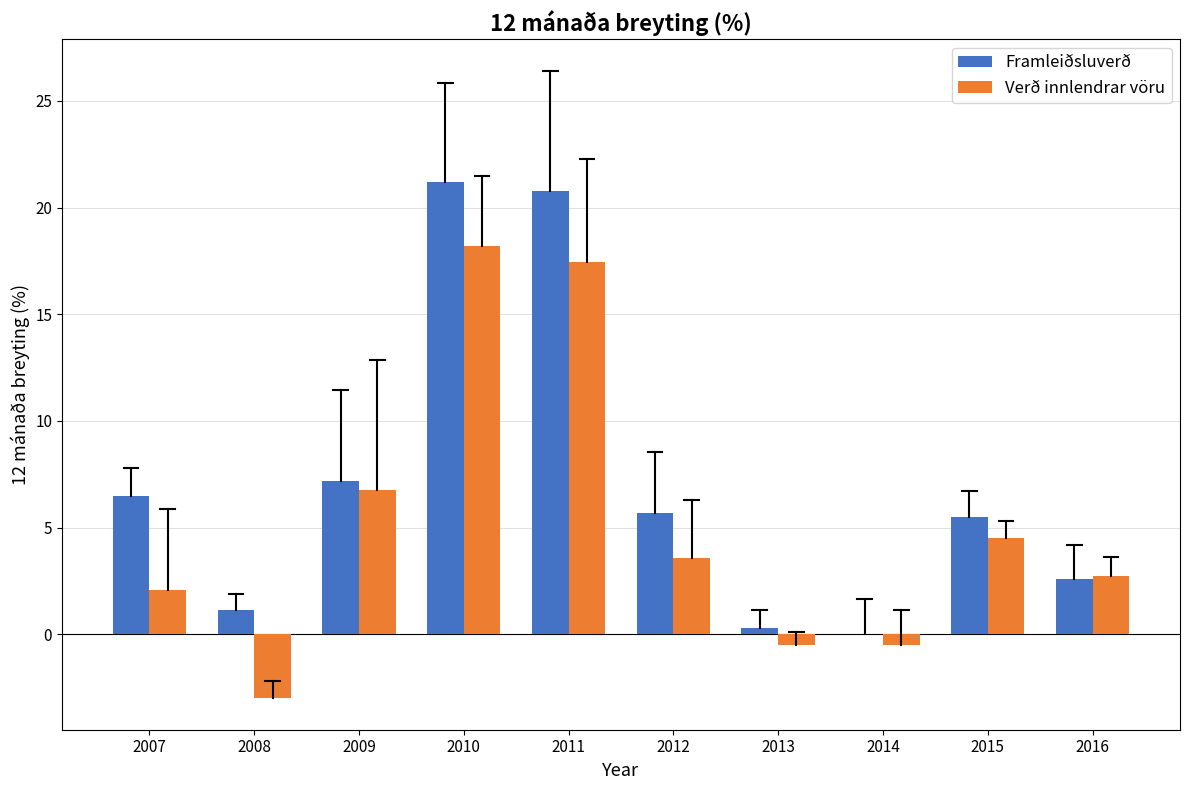

Reading right to left, list all the values displayed in this chart.

Framleiðsluverð: 2016=2.6	2015=5.5	2014=0.0	2013=0.3	2012=5.7	2011=20.8	2010=21.2	2009=7.2	2008=1.2	2007=6.5
Verð innlendrar vöru: 2016=2.8	2015=4.5	2014=-0.5	2013=-0.5	2012=3.6	2011=17.4	2010=18.2	2009=6.8	2008=-3.0	2007=2.1